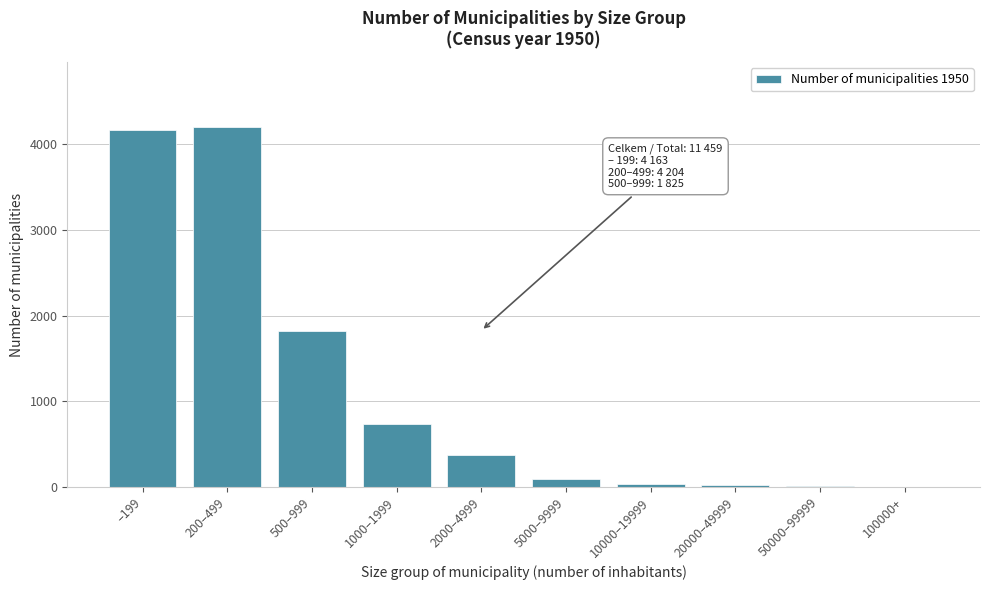

Where is the data nearest to the value 2104?

500–999